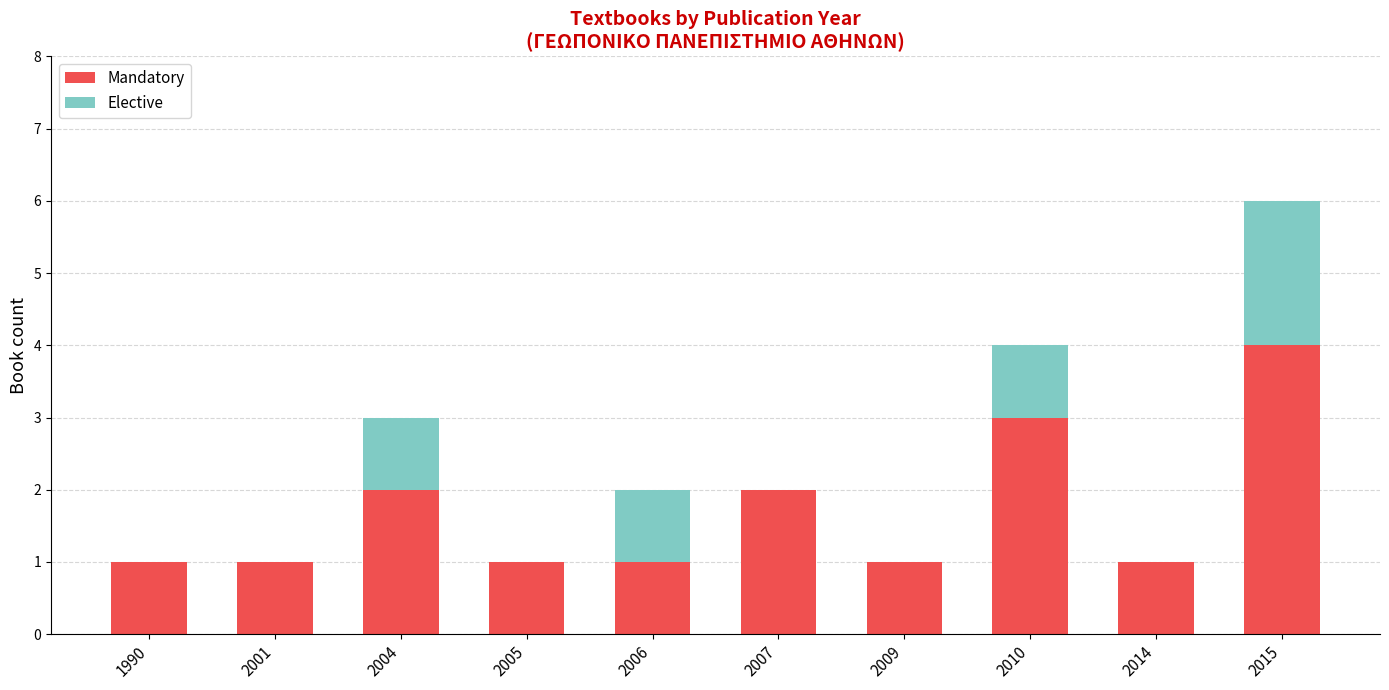

True or false: Mandatory has a value of 4 at 2010.

False